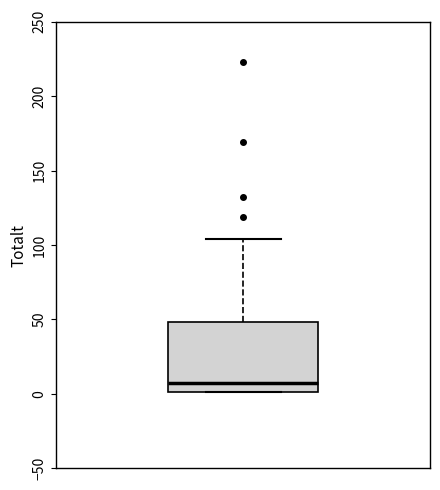

Transcribe this box plot: give where the median line is, the range the box spans, and where the two whiskers end, as read against the y-axis. The values are not printed on the chart, so give them approximately, as read against the axis.

median 5, box 0 to 50, whiskers 0 to 105